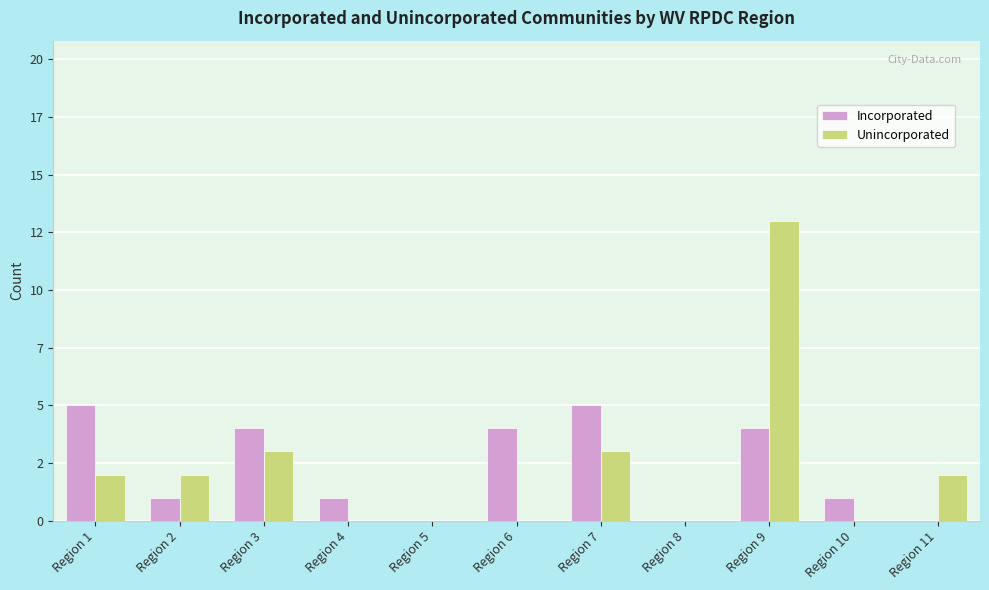

Reading left to right, extract all data points from this chart.

Incorporated: Region 1=5	Region 2=1	Region 3=4	Region 4=1	Region 5=0	Region 6=4	Region 7=5	Region 8=0	Region 9=4	Region 10=1	Region 11=0
Unincorporated: Region 1=2	Region 2=2	Region 3=3	Region 4=0	Region 5=0	Region 6=0	Region 7=3	Region 8=0	Region 9=13	Region 10=0	Region 11=2